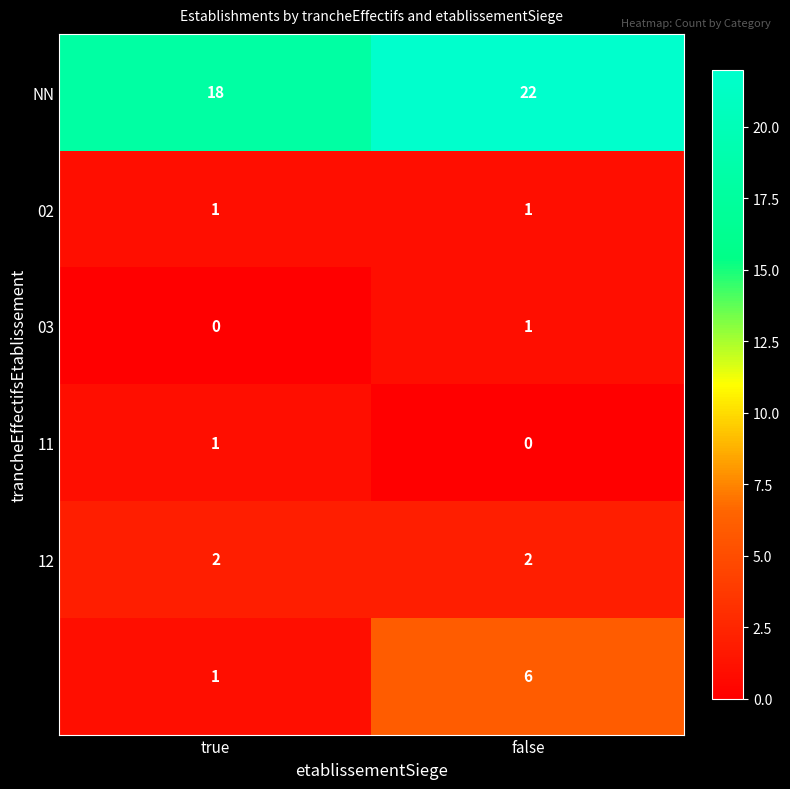

How many categories are shown in the chart?

2